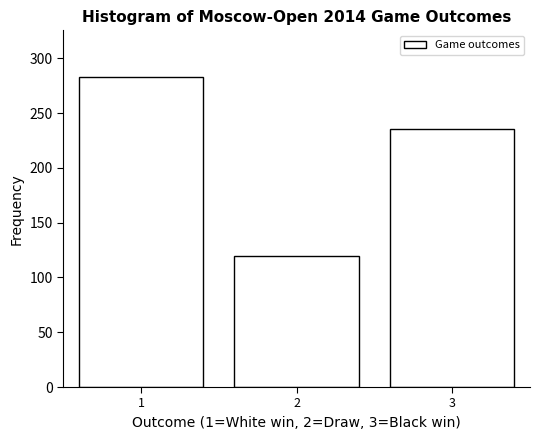

How tall is the bar that spans 0.5 to 1.5 on the x-axis? The values are not printed on the chart, so give them approximately, as read against the axis.

285